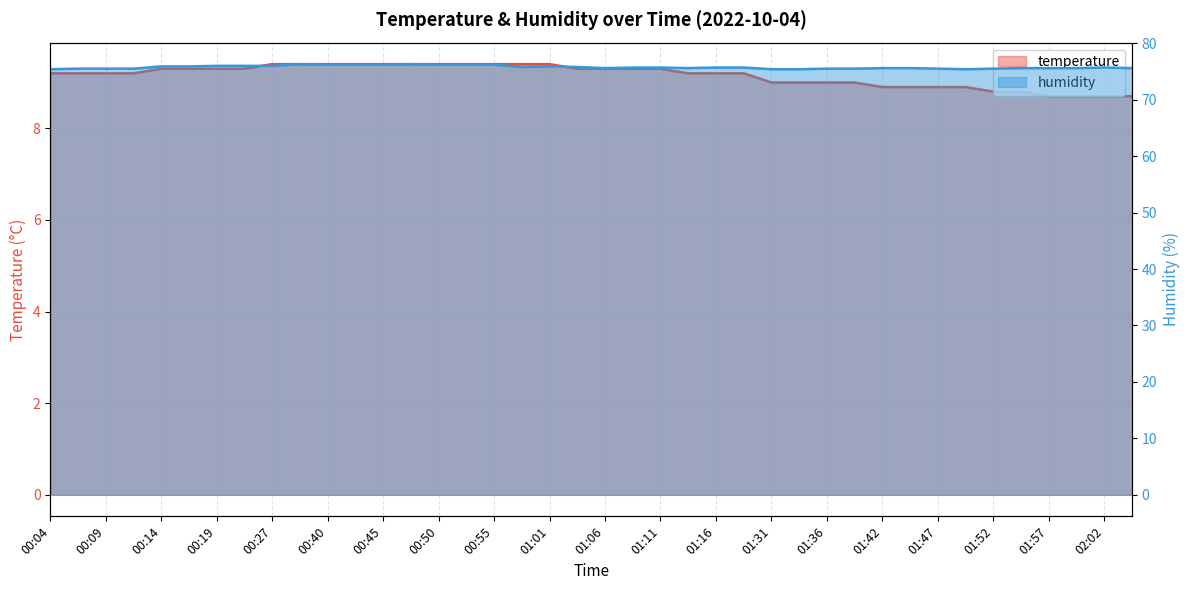

What position from the right is 01:03?

21